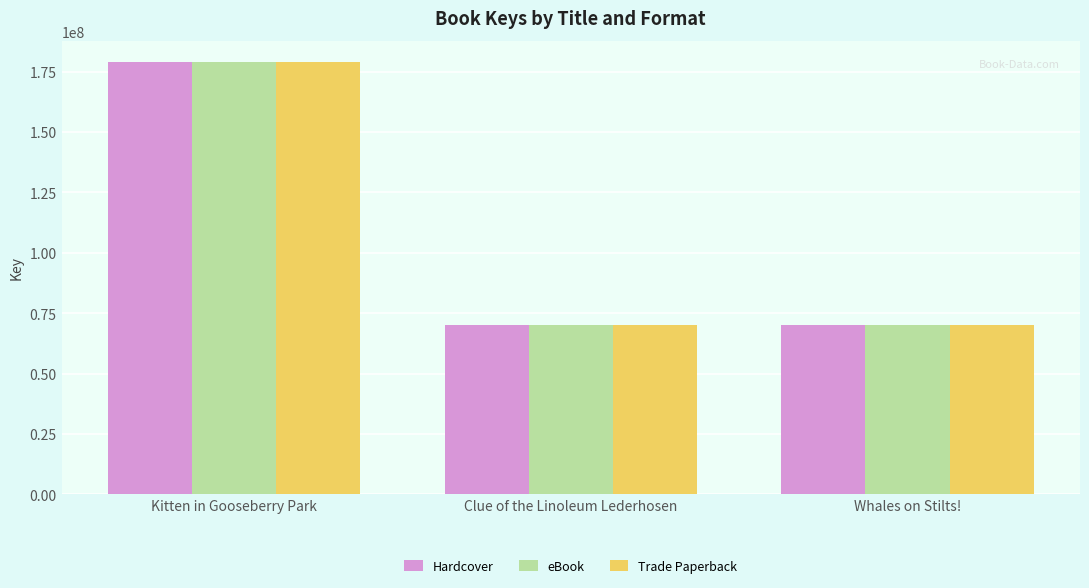

At which category does the chart reach its peak across all series?

Kitten in Gooseberry Park